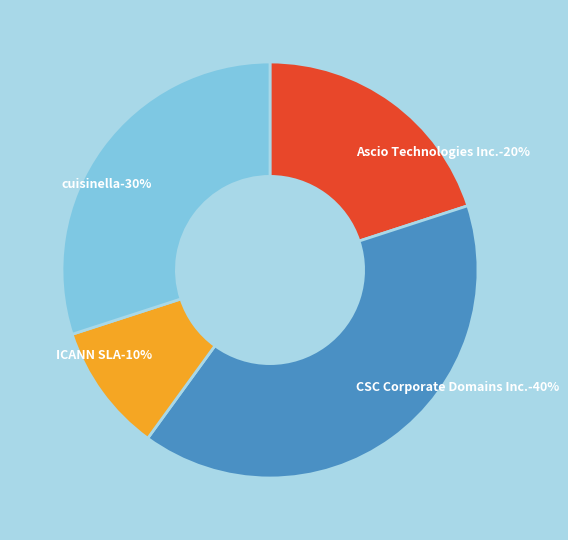

True or false: ICANN SLA accounts for 20% of the total.

False